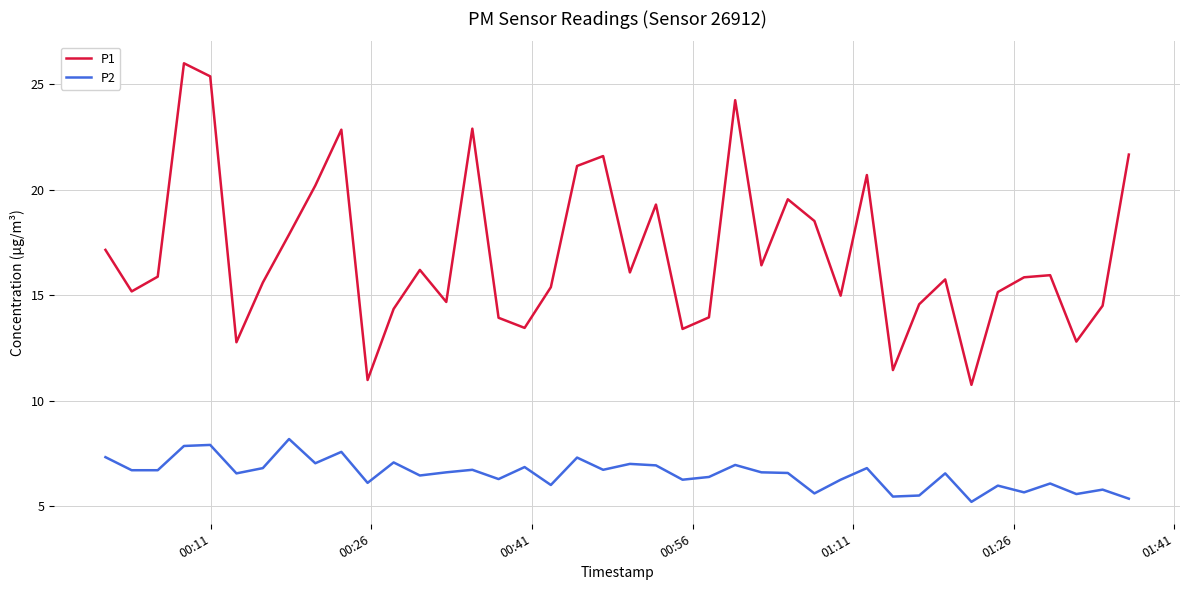

What is the sum of all P1 values?

679.1